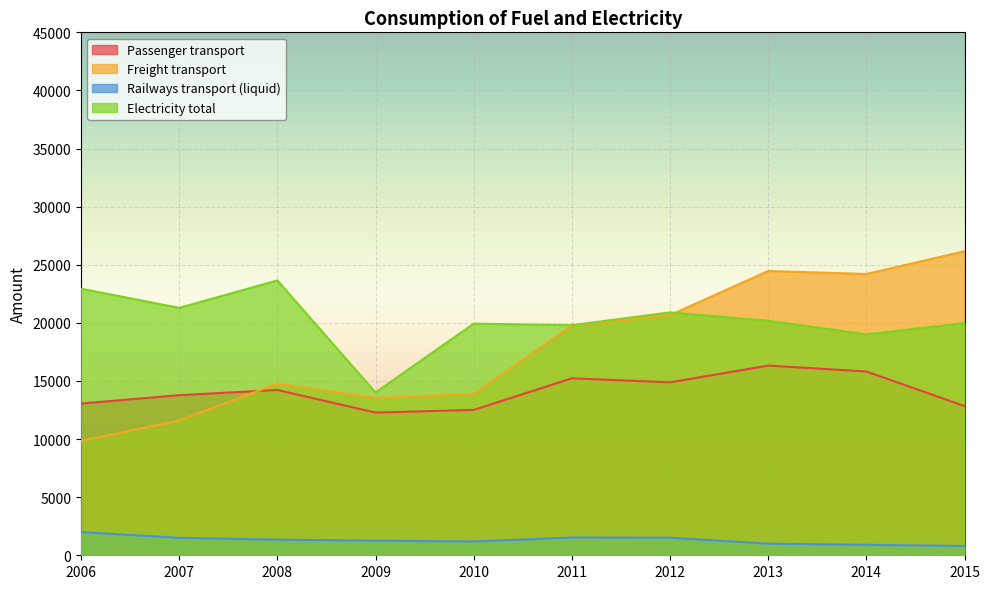

Is it true that Passenger transport equals 20449 at 2008?

False